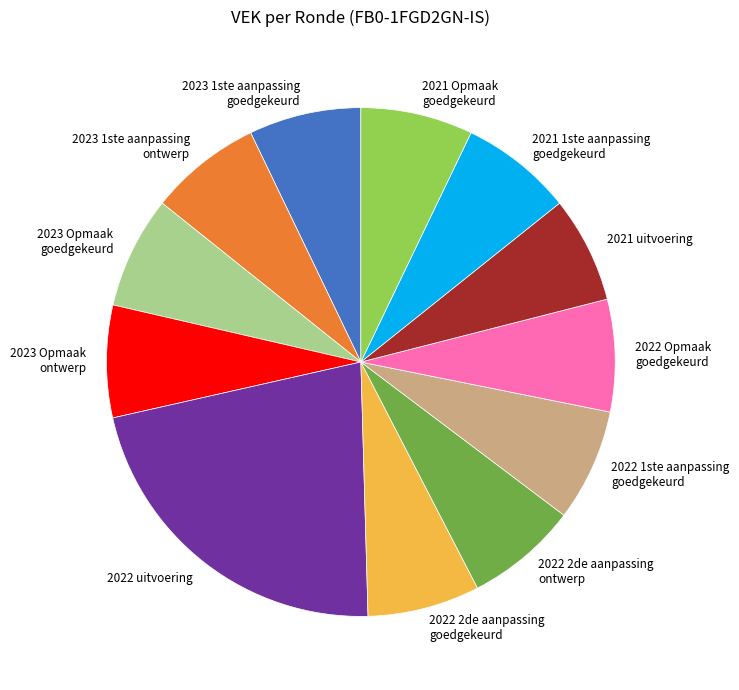

Which category has the biggest portion of the pie?

2022 uitvoering